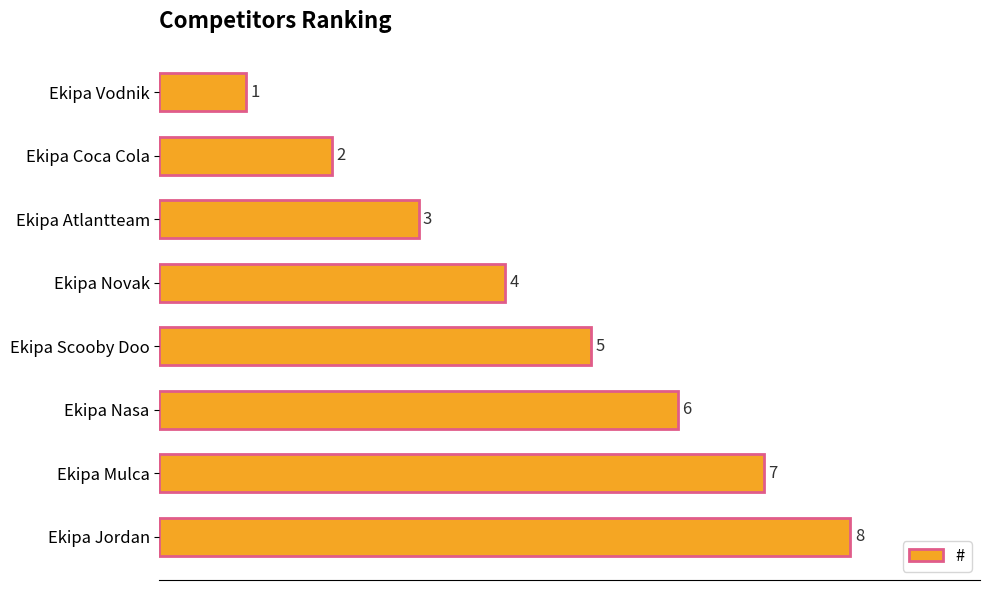

What is the label of the 8th bar from the bottom?

Ekipa Vodnik